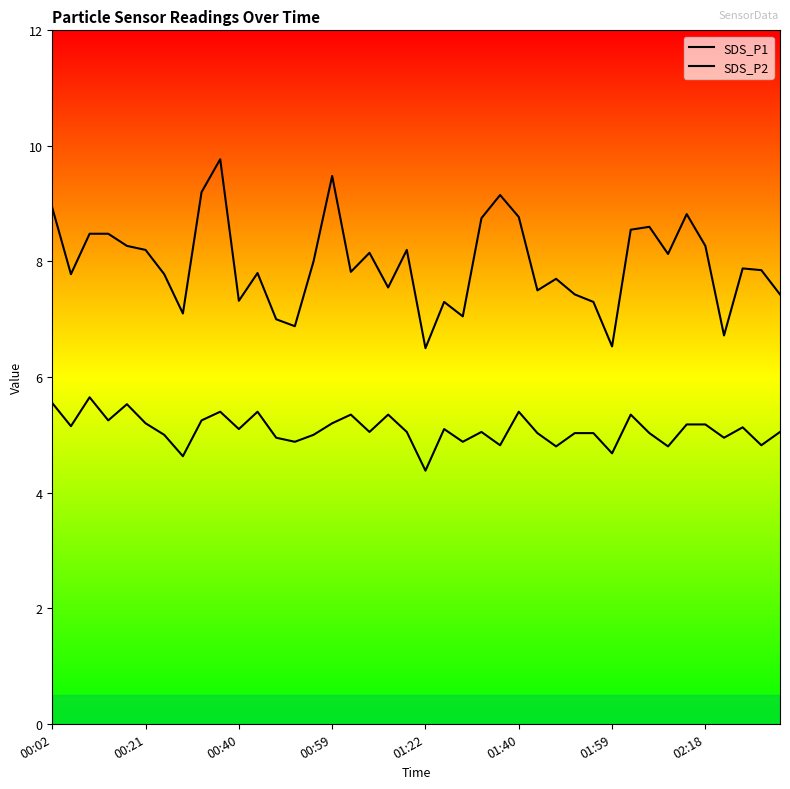

At which category does the chart reach its peak across all series?

9